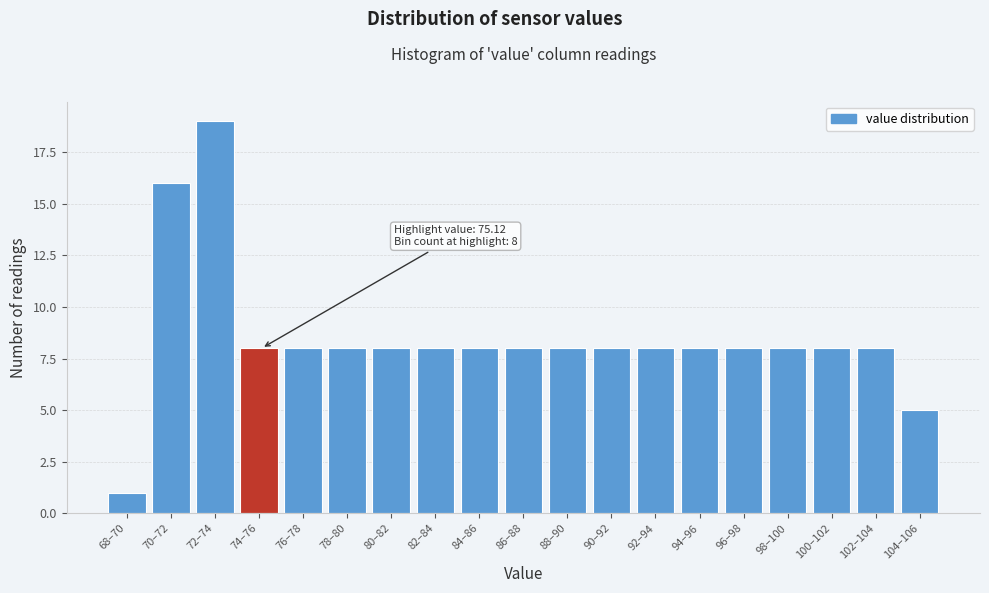

Reading right to left, transcribe all the data shown in this chart.

5	8	8	8	8	8	8	8	8	8	8	8	8	8	8	8	19	16	1